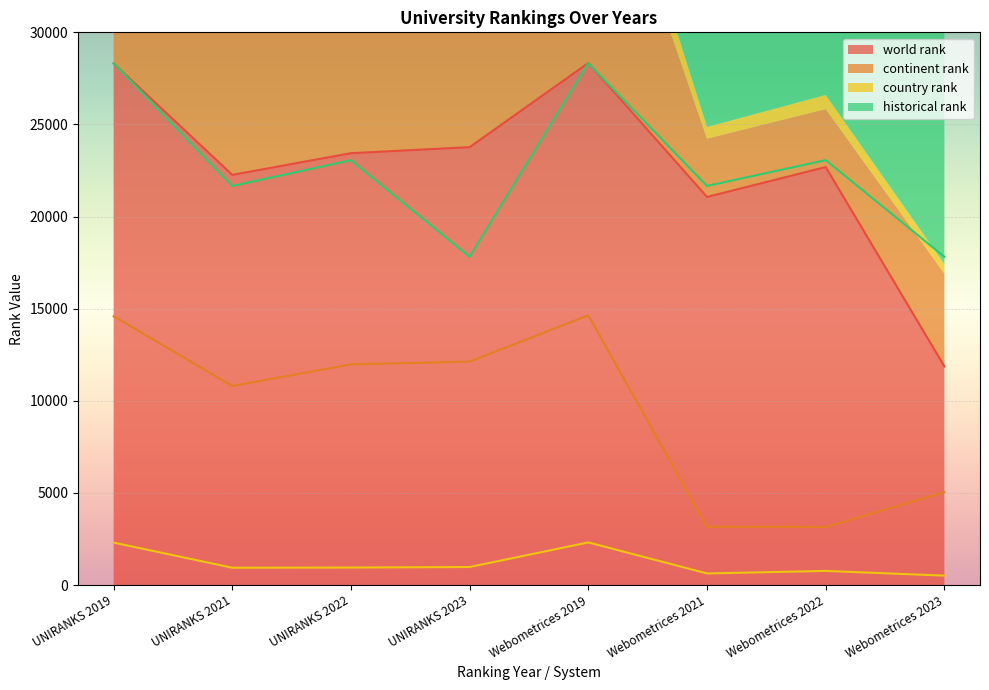

Which has a higher value, Webometrices 2022 or UNIRANKS 2023?

UNIRANKS 2023